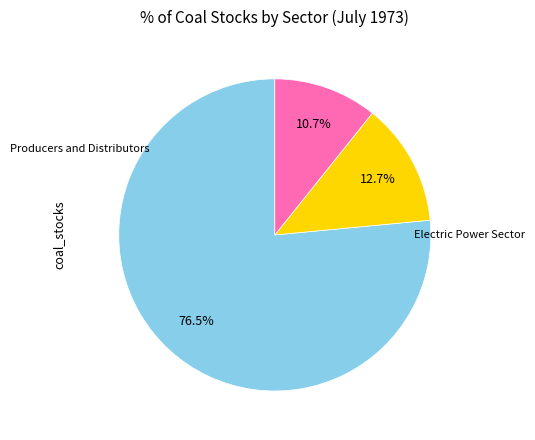

How many segments does this pie chart have?

3